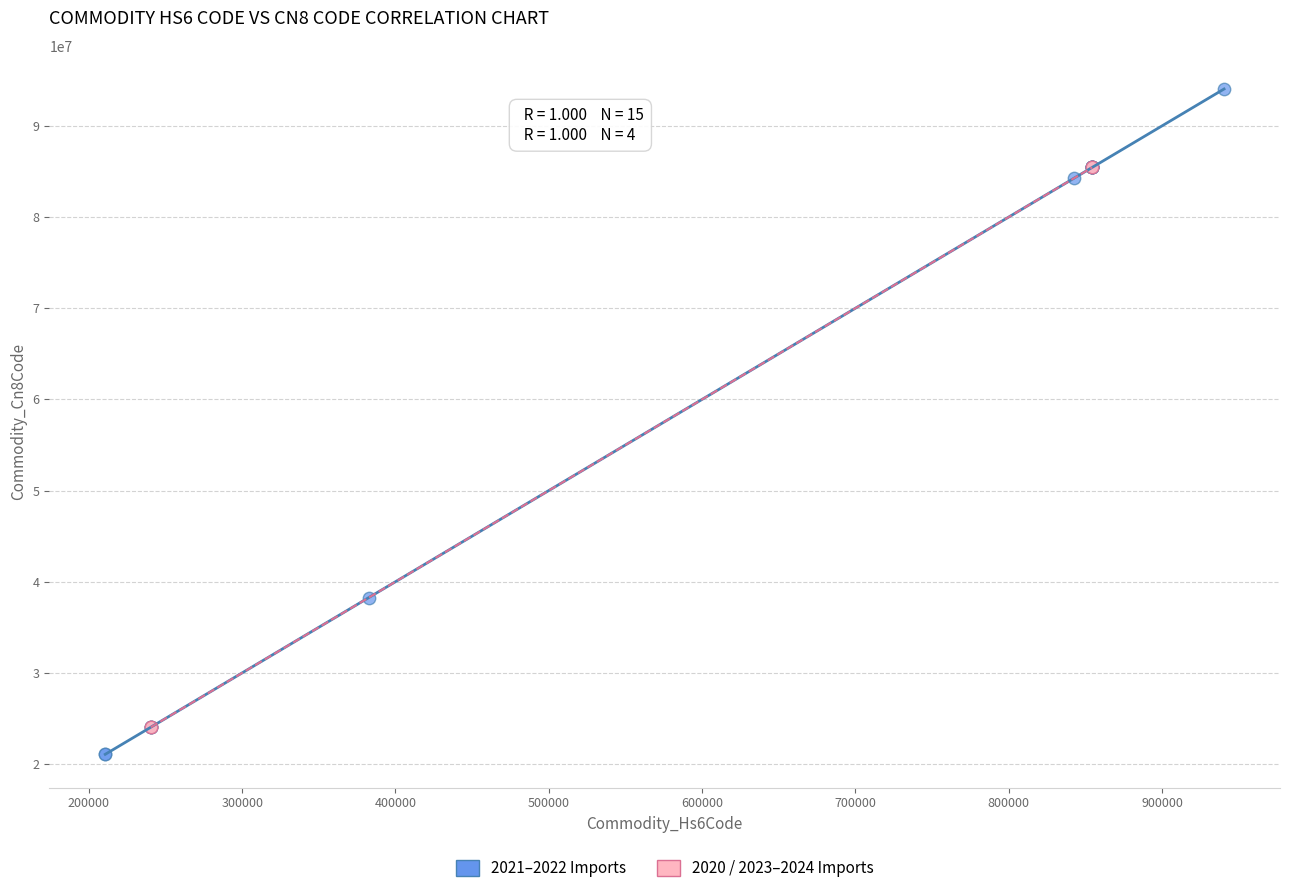

Which series reaches the maximum Y coordinate?

2021–2022 Imports